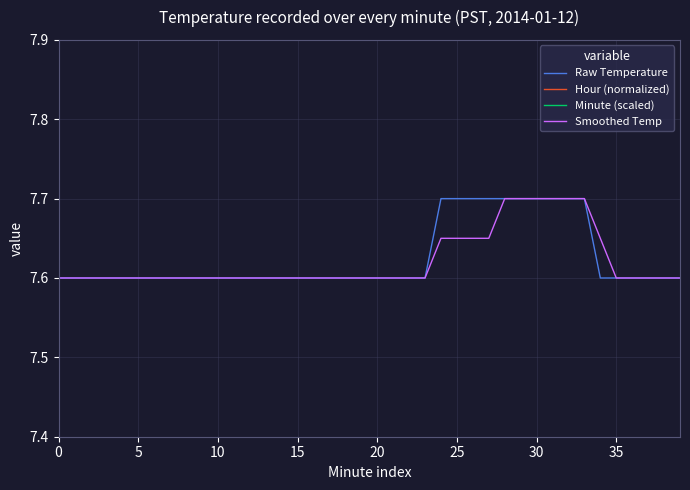

True or false: Raw Temperature and Hour (normalized) intersect in this chart.

False